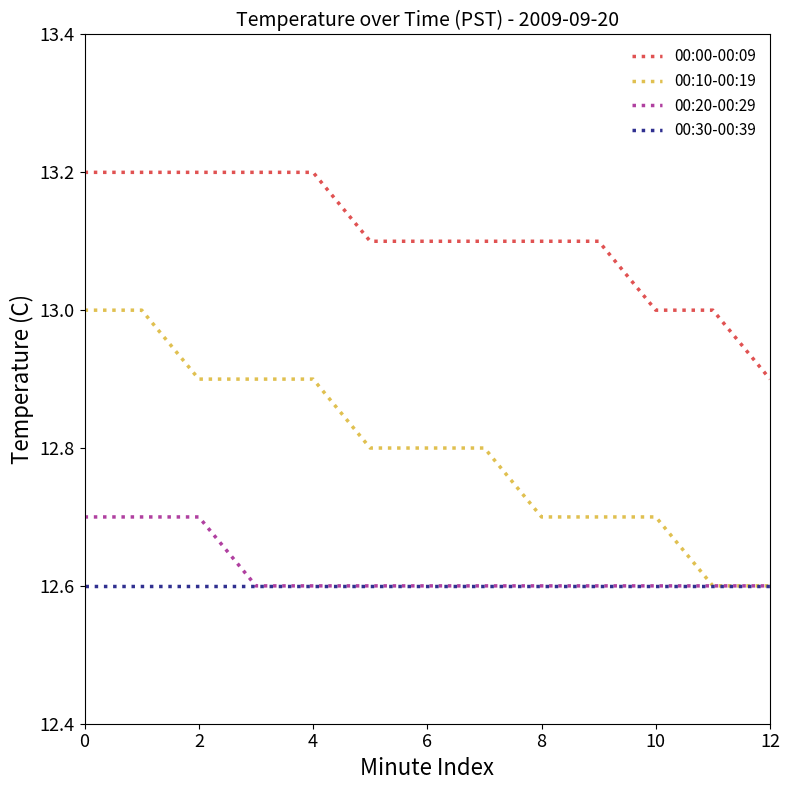

Which series has the widest spread of values?

00:10-00:19